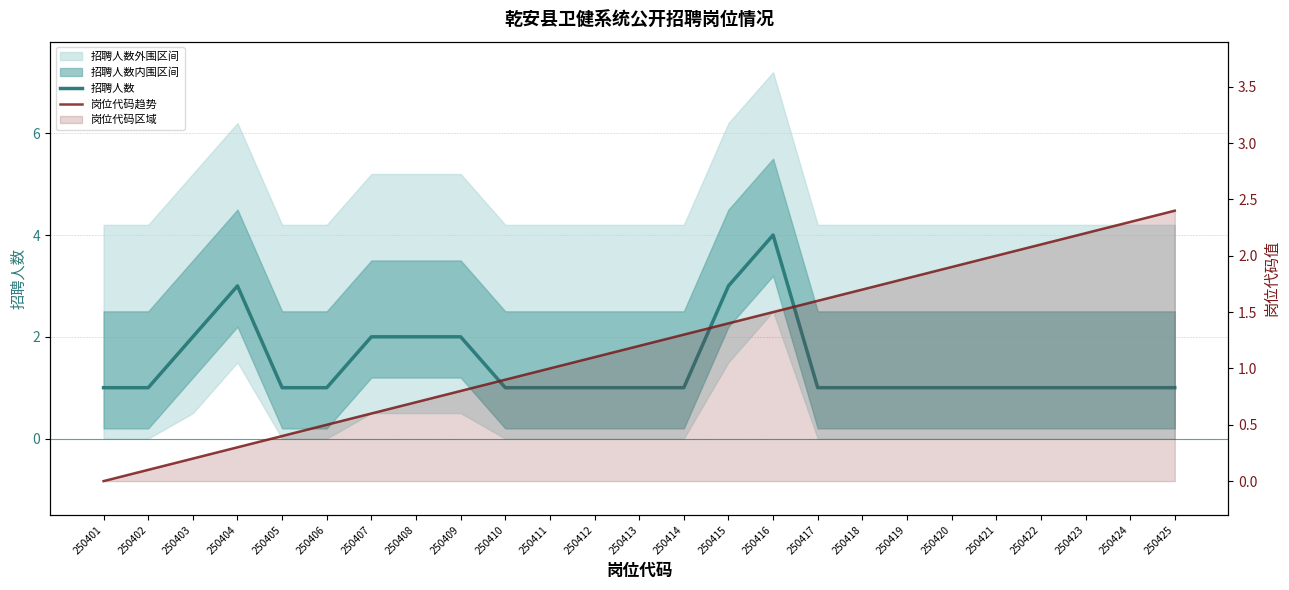

Is it true that 岗位代码趋势 equals -1.2 at 250401?

False